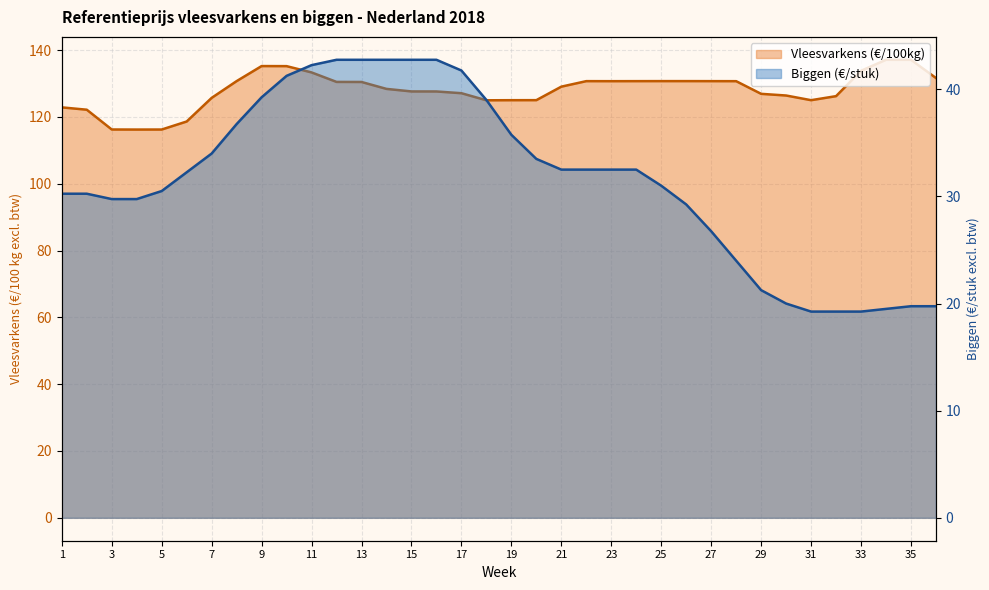

The value of Biggen (€/stuk) at 26 is 29.2. True or false?

True